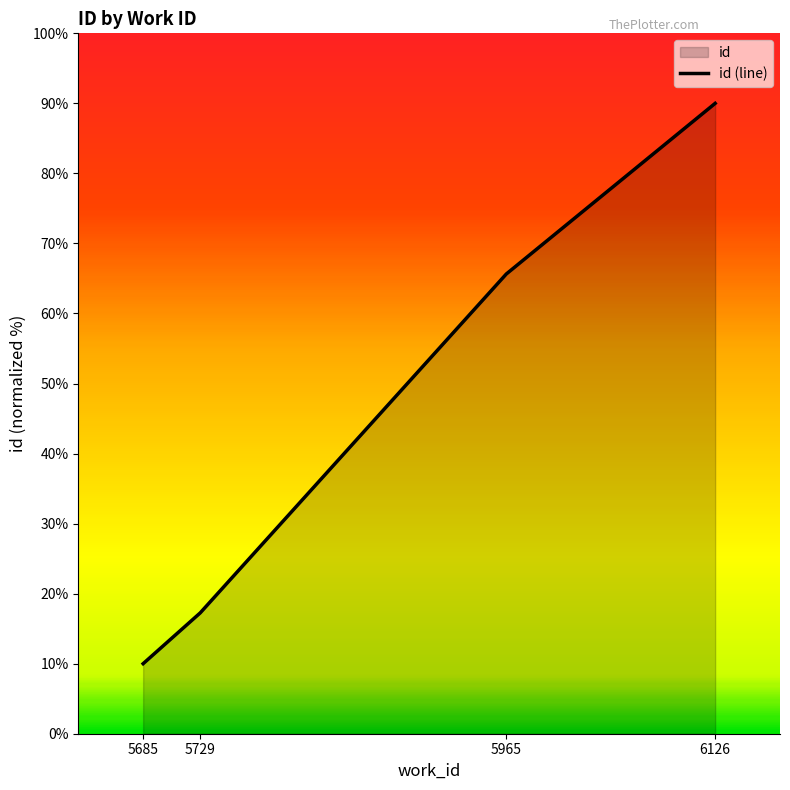

True or false: the data shows 90.0 at 6126.

True